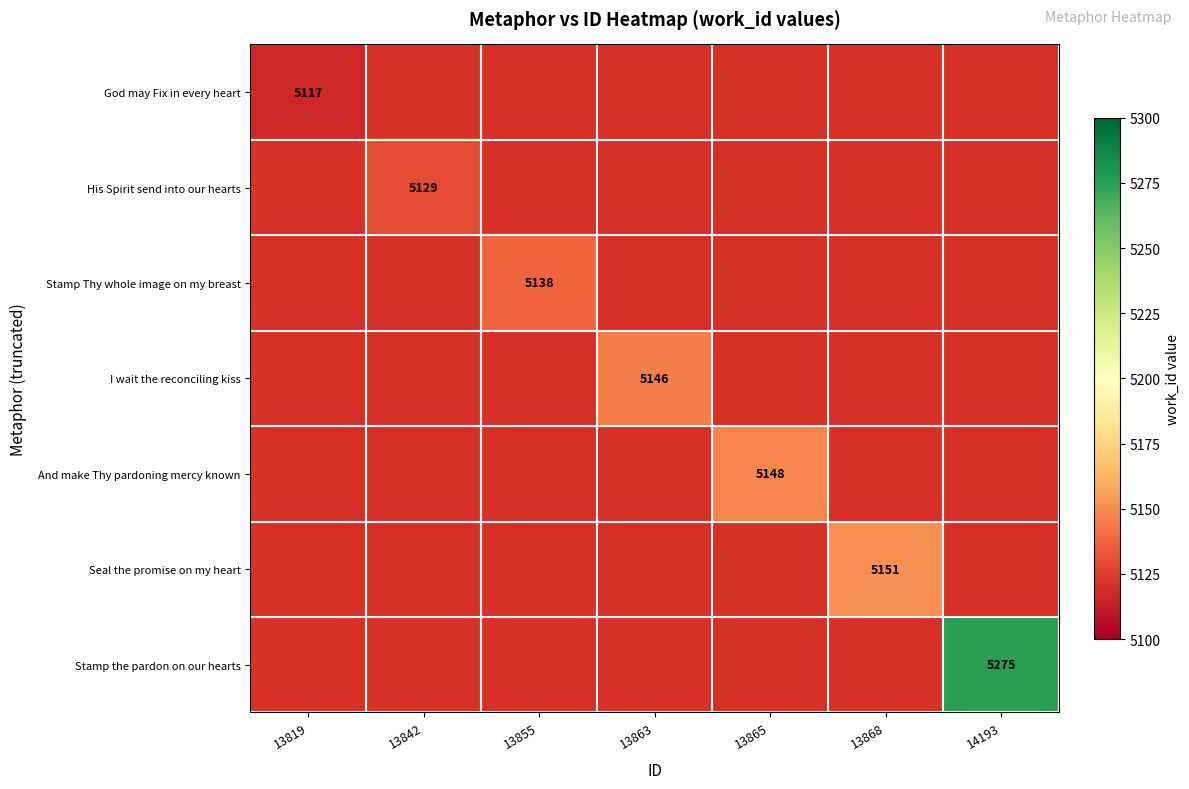

The value of His Spirit send into our hearts at 13842 is 1971. True or false?

False